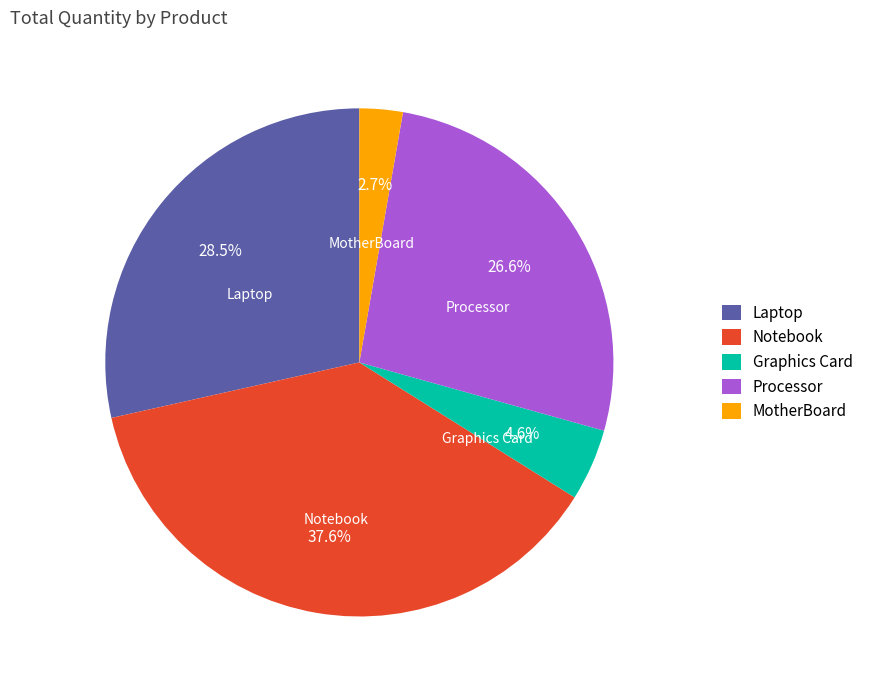

Which slice is the smallest?

MotherBoard